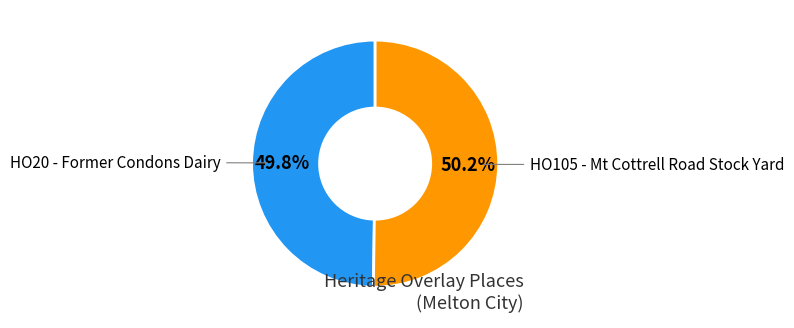

Does any single category account for the majority?

Yes